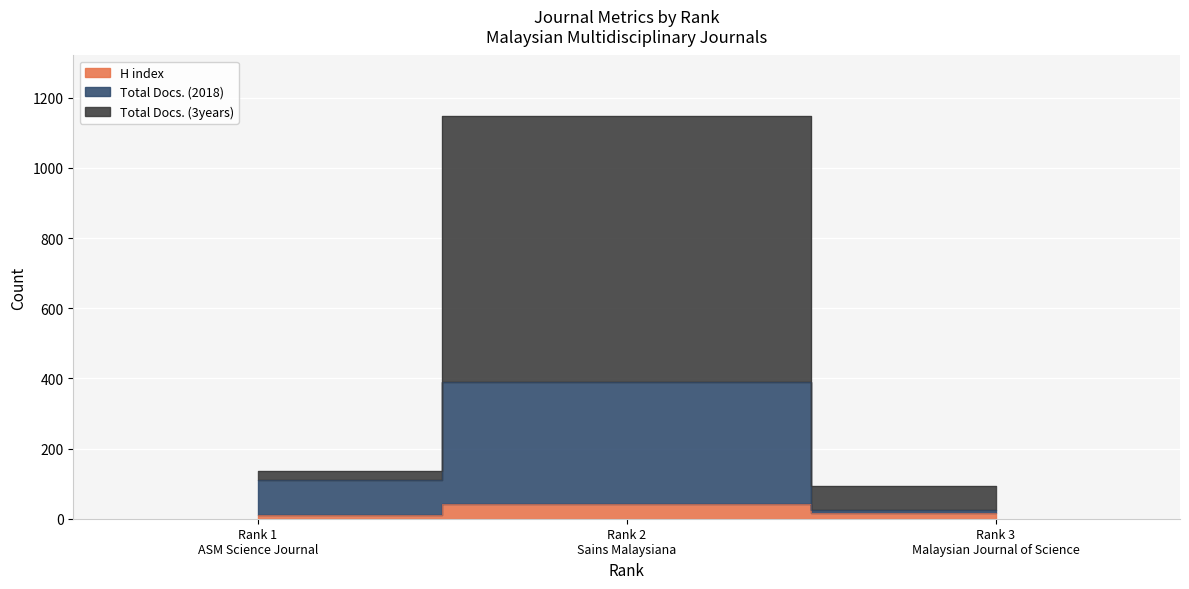

What is the label of the 1st point from the right?

Rank 3
Malaysian Journal of Science